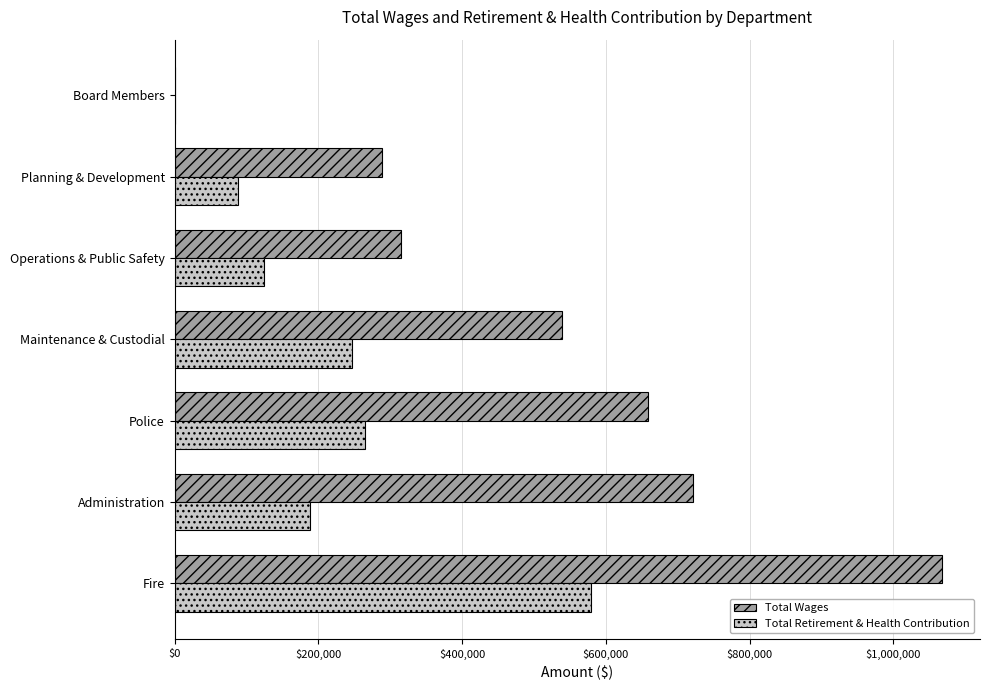

Read the Total Wages value at Planning & Development.

288970